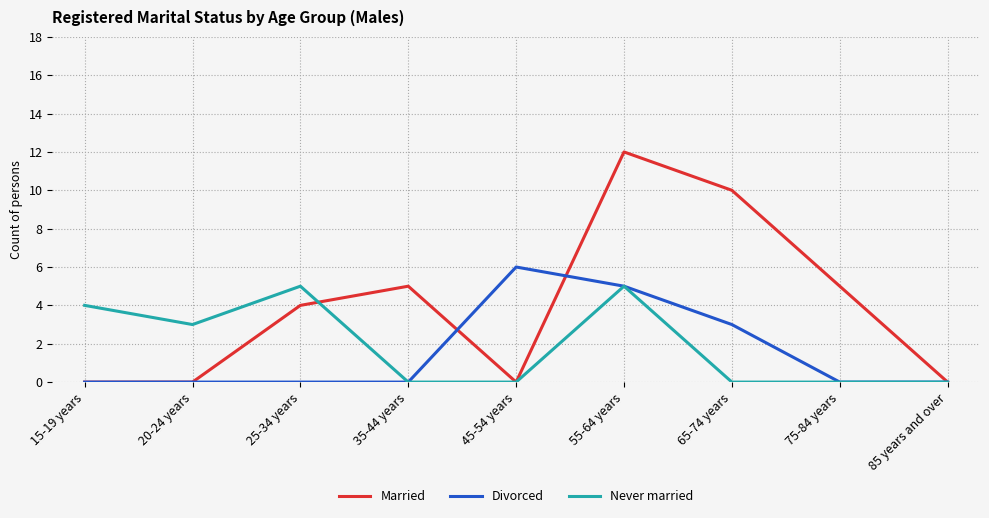

What are all the series names shown in the legend?

Married, Divorced, Never married